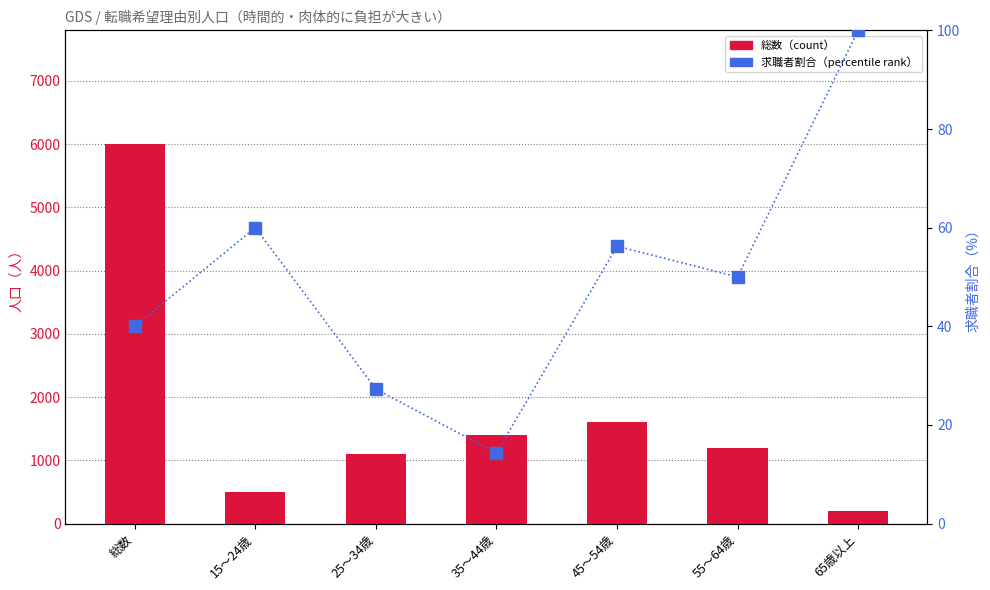

What is the total value across all series at 55～64歳?

1250.0